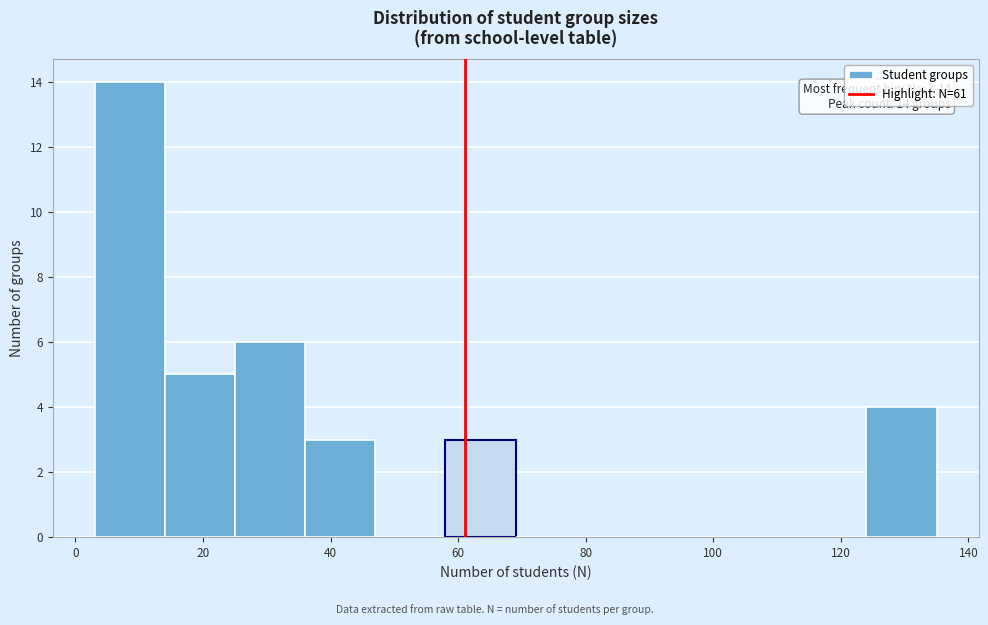

Over which range of the x-axis is the bar tallest?

3 to 14